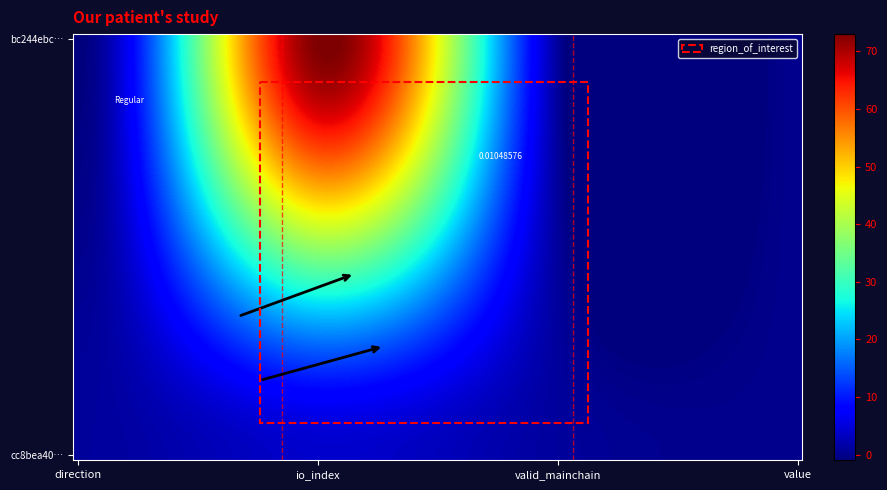

Rank the series at value from highest to lowest value.

bc244ebcd3fef7b58087720d4ebf2863ca1ab52, cc8bea40e6c498e66ba9e9d8f6bae7674ce53ba